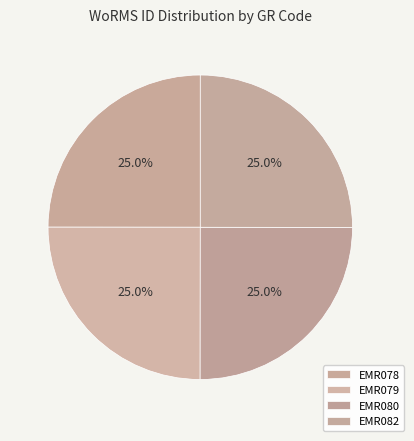

What percentage is NOT represented by EMR078?

75.0%